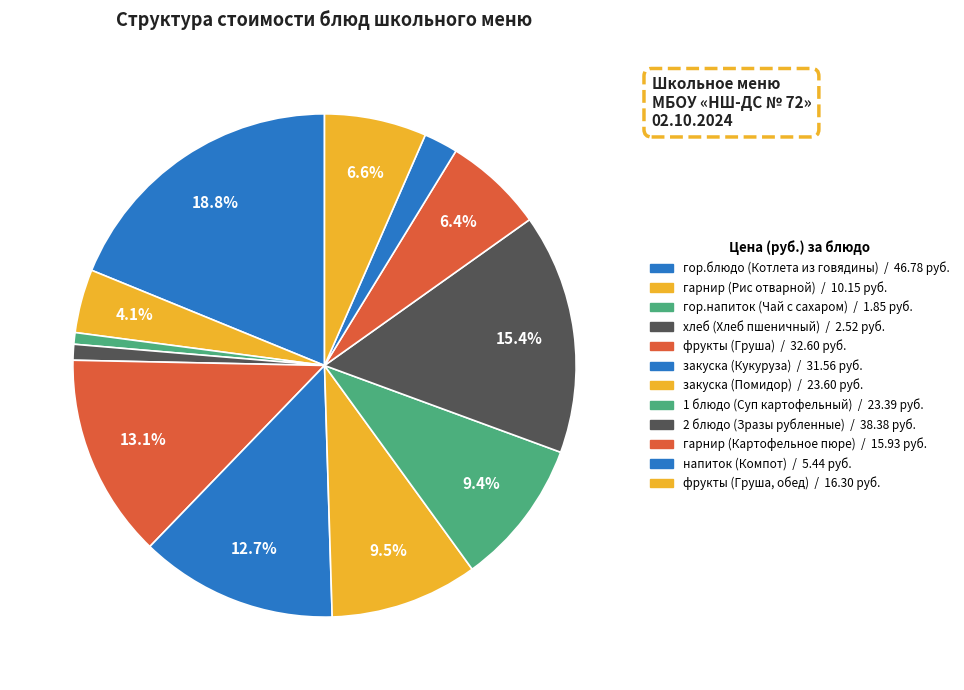

Approximately how many times larger is the value at гарнир (Картофельное пюре) compared to фрукты (Груша)?

0.5